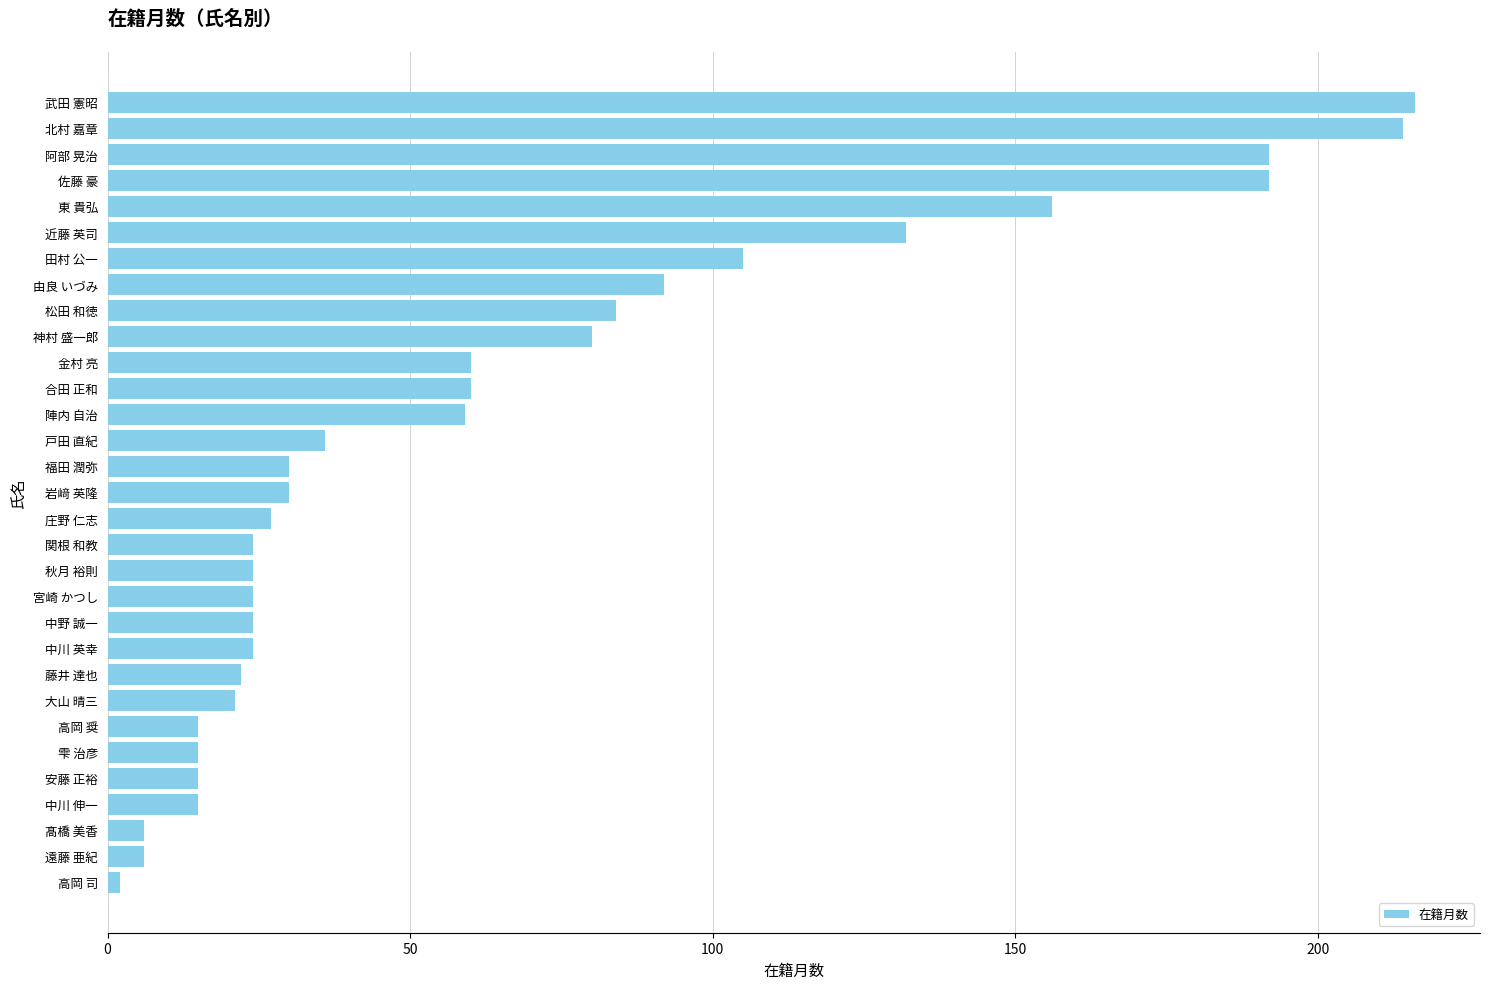

Is it true that the value at 阿部 晃治 is 192?

True